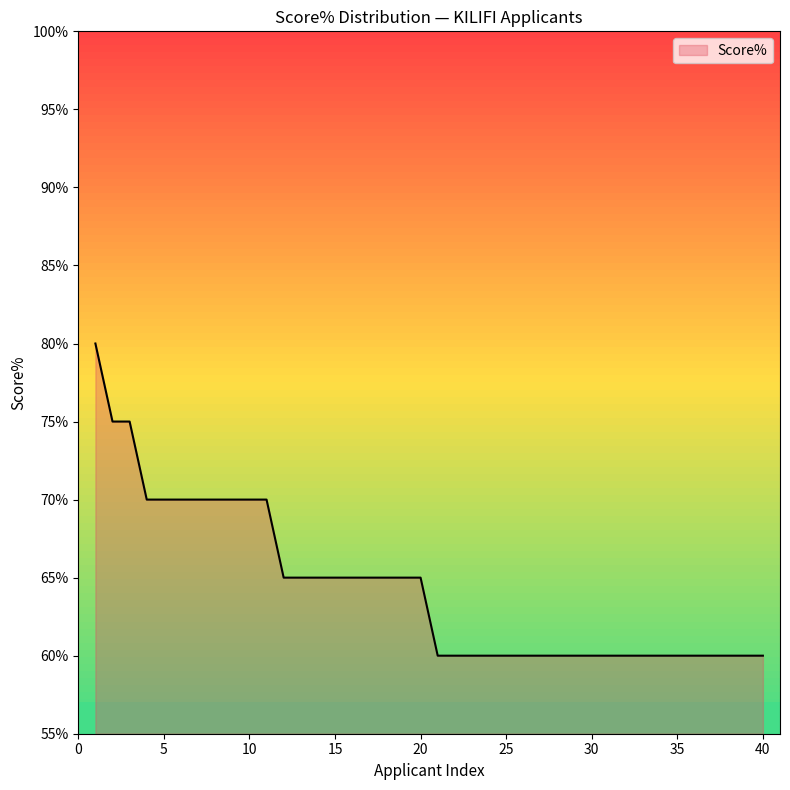

What is the smallest value displayed?

60